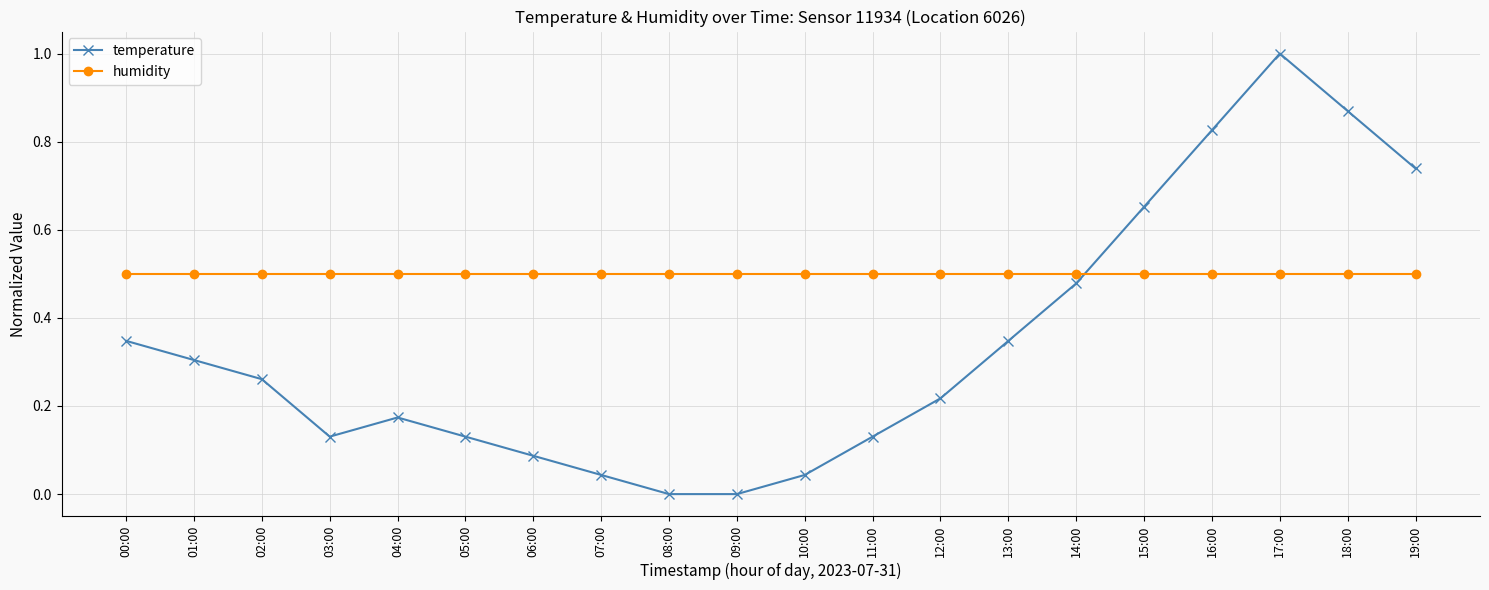

How many series are shown in this chart?

2